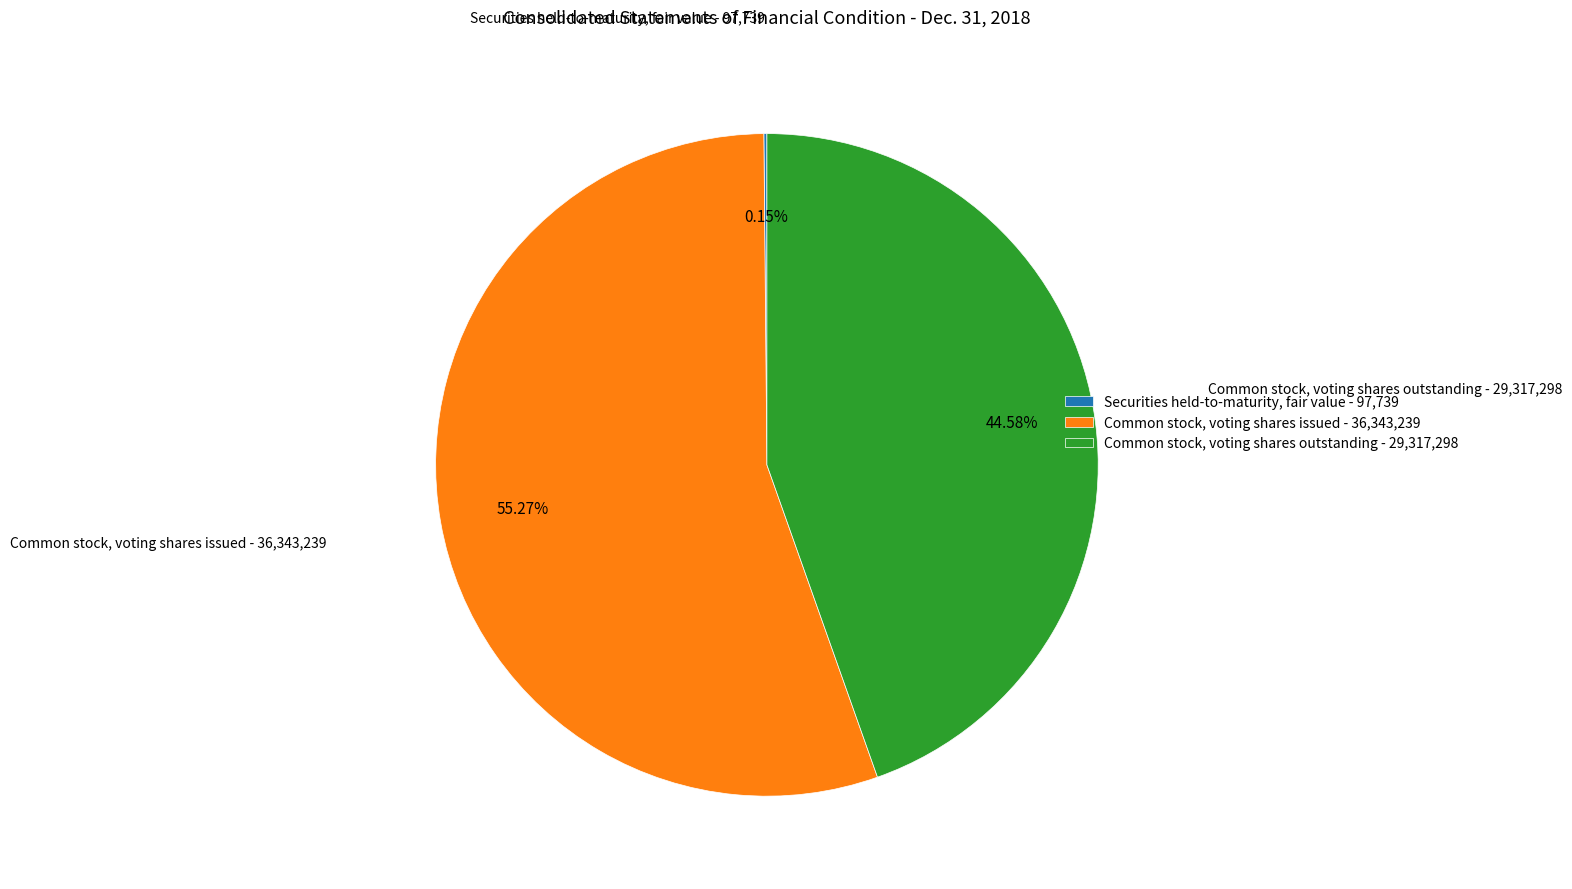

Is there any slice that represents more than half of the pie?

Yes